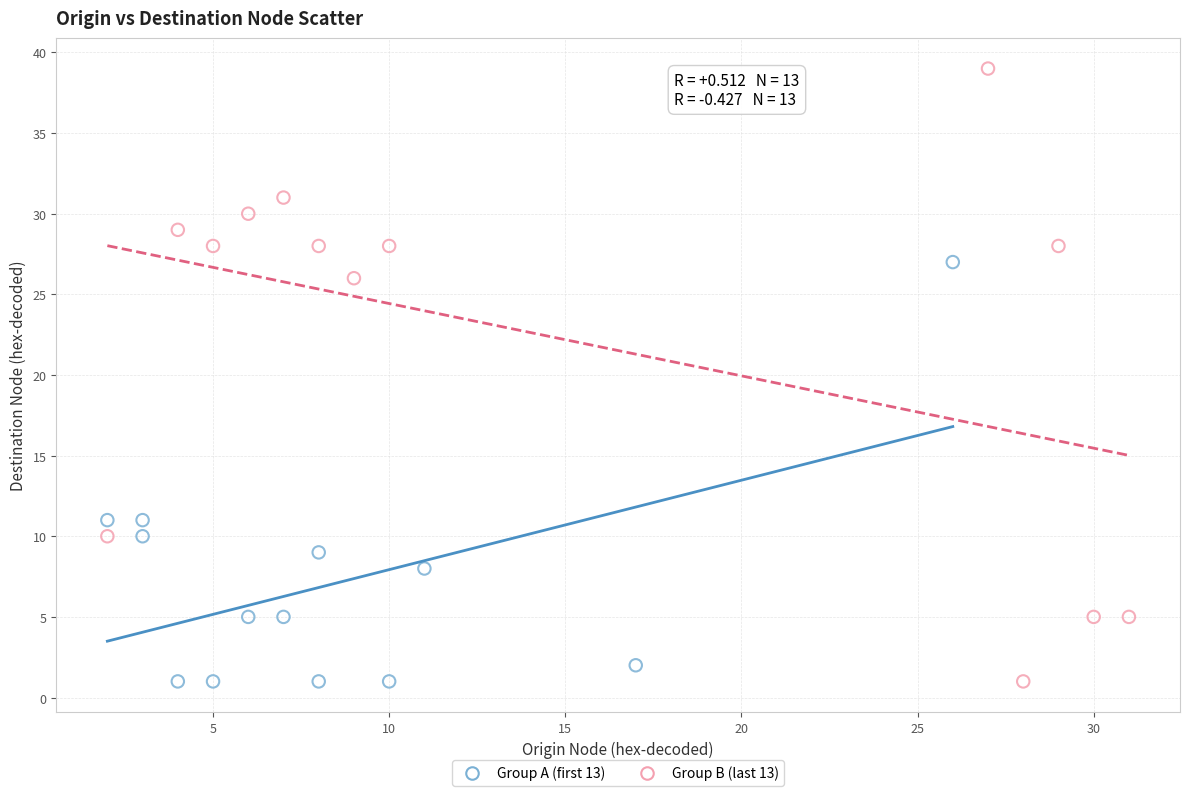

What are all the series names shown in the legend?

Group A (first 13), Group B (last 13)